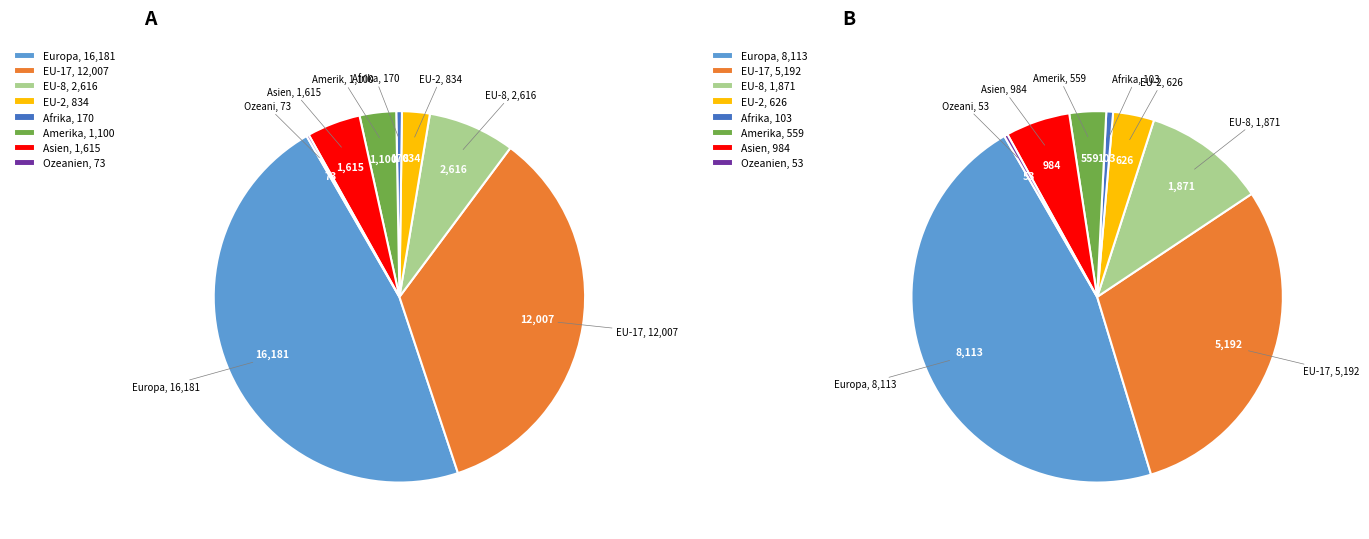

To the nearest percent, what is the difference between the EU-17 and Afrika slice percentages?

34%